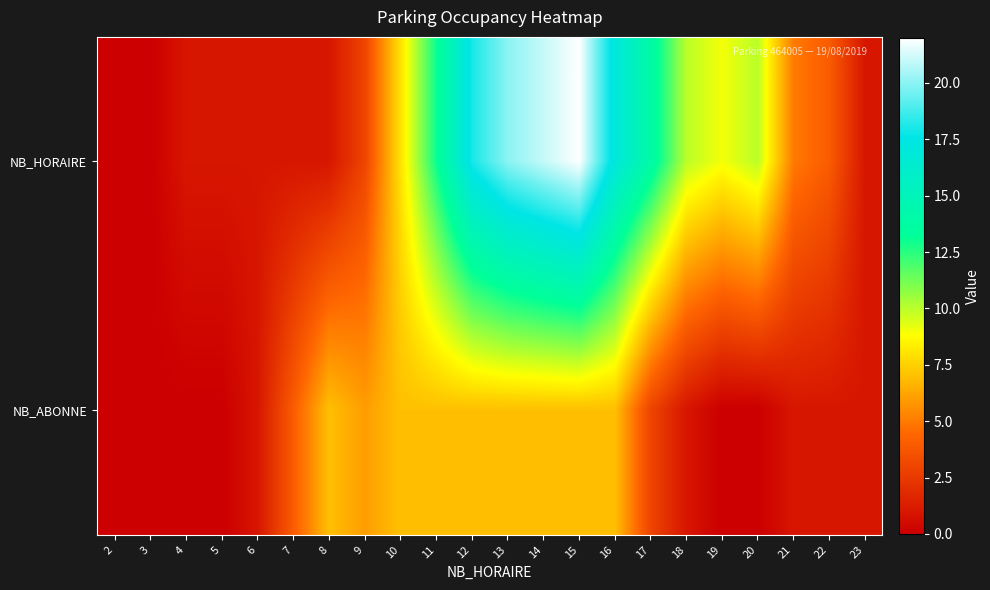

What is the total value across all series at 14?

28